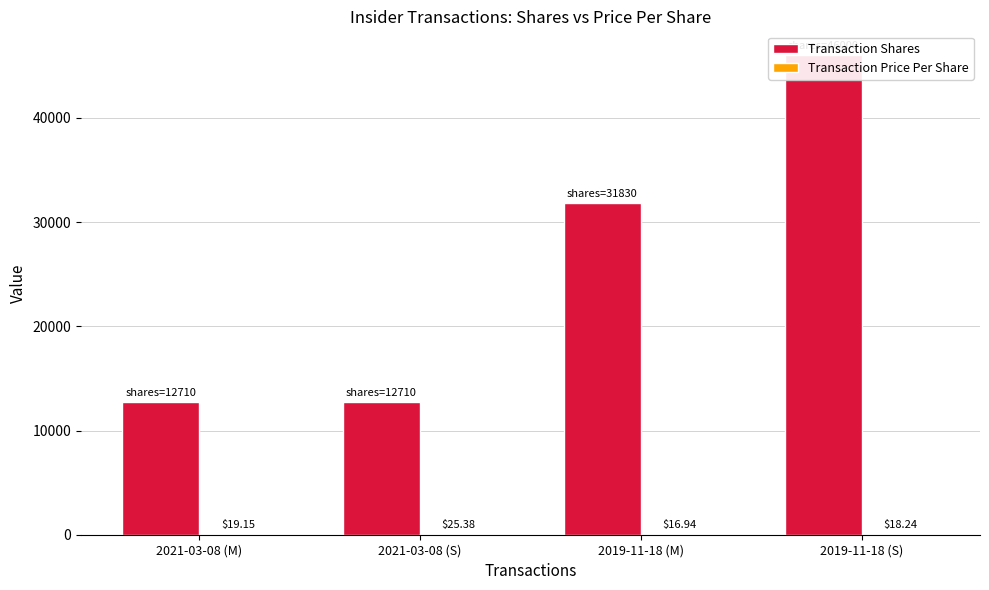

Which label corresponds to the largest value in the chart?

2019-11-18 (S)